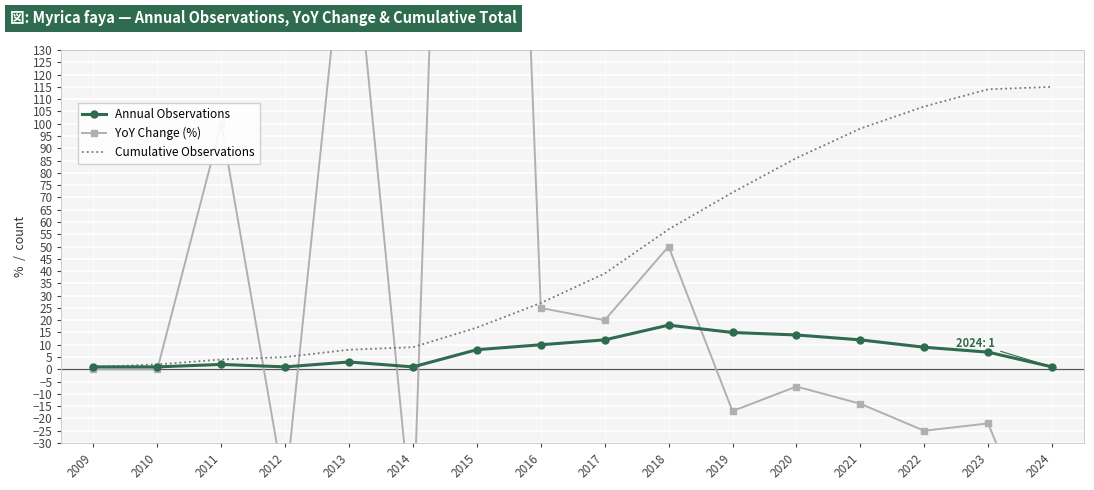

What is the difference between the maximum and minimum values in the Cumulative Observations series?

114